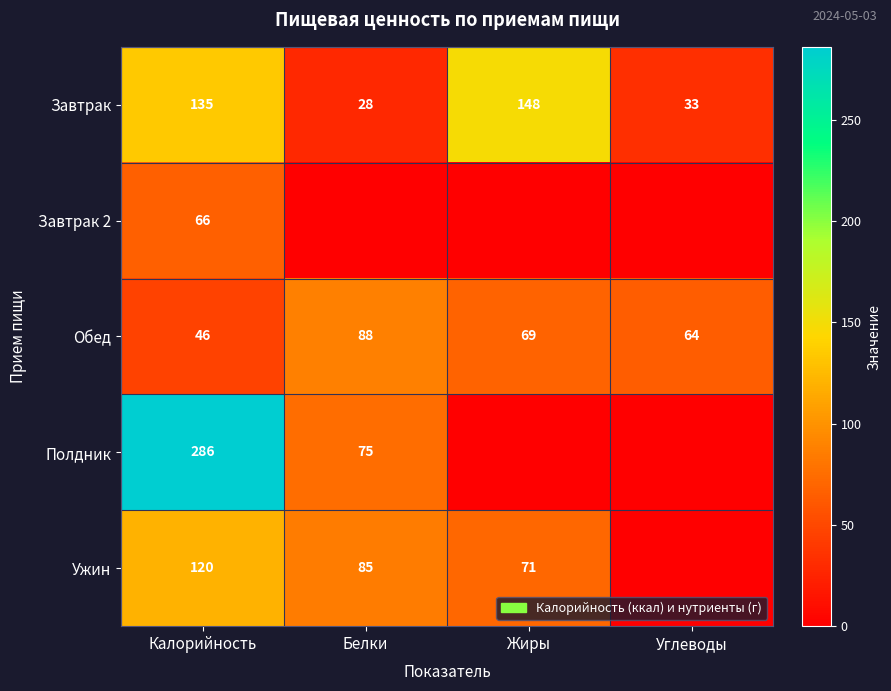

Count the Обед values in the range 64 to 88.

3